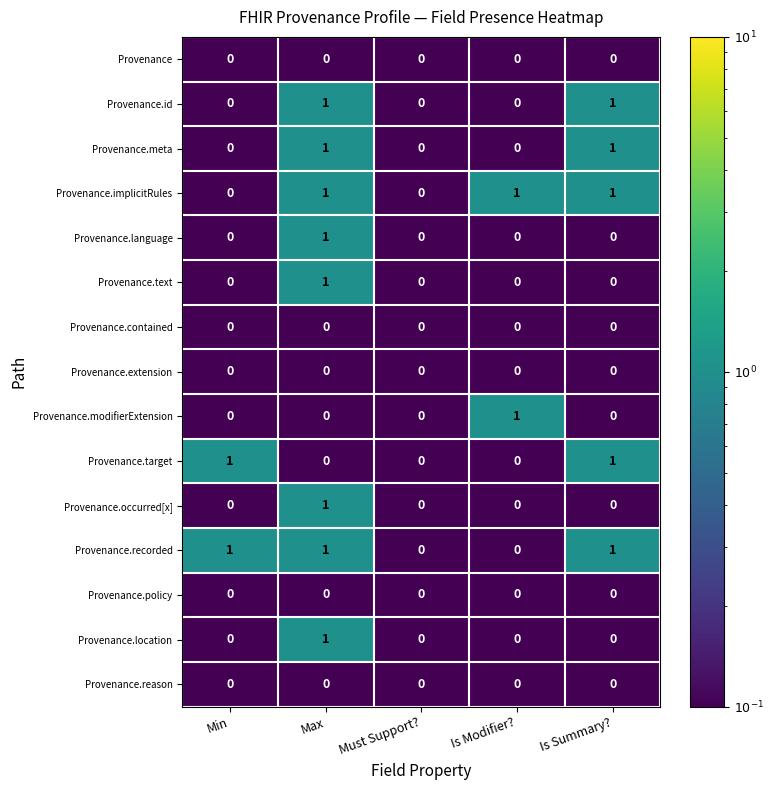

The Provenance.contained series shows 0 at Must Support?. True or false?

True